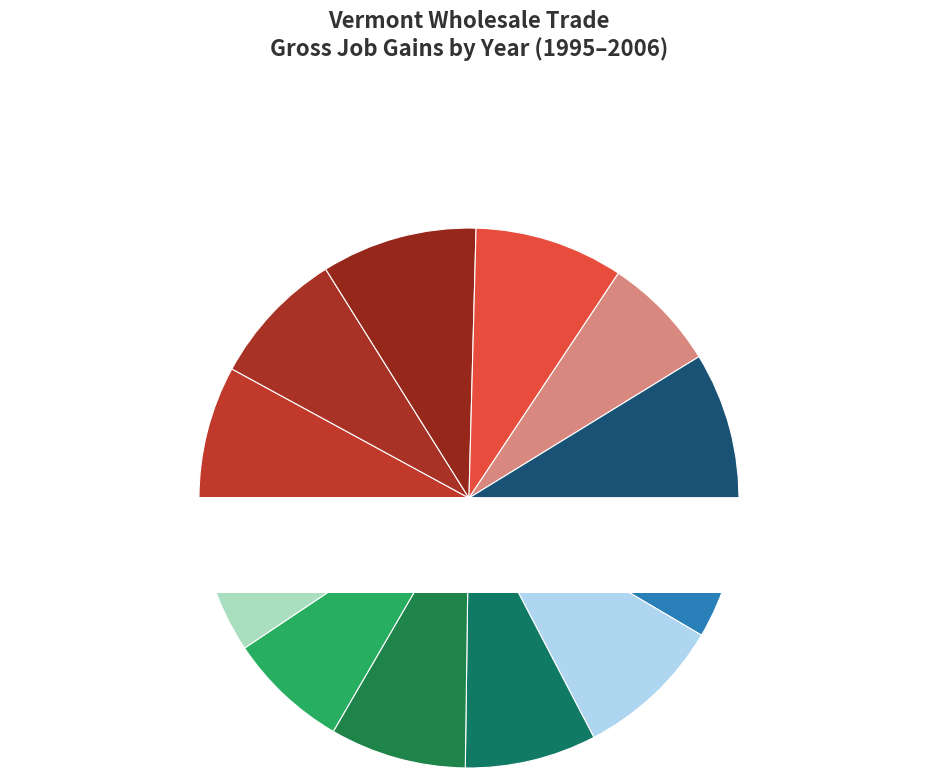

To the nearest percent, what is the average slice percentage?

8%